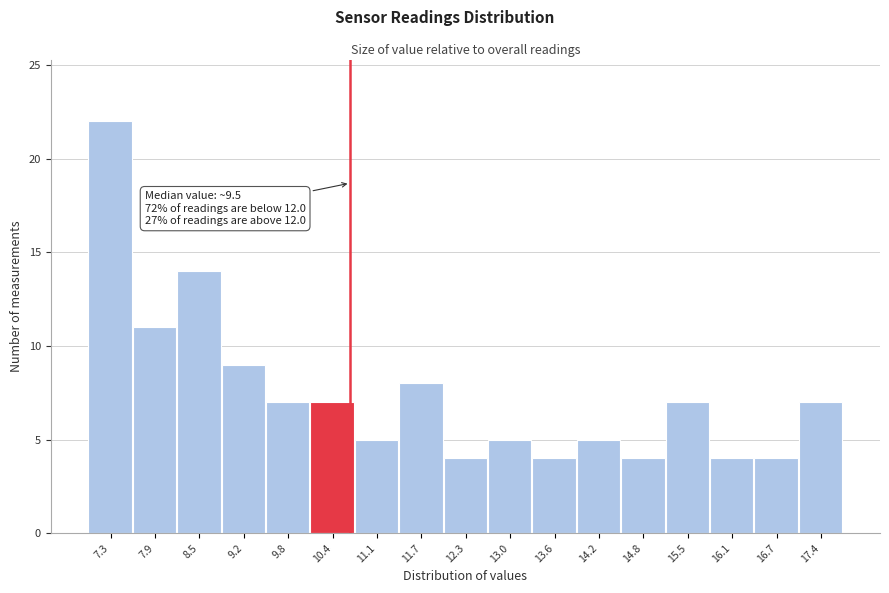

Reading left to right, what are all the values shown in this chart?

22	11	14	9	7	7	5	8	4	5	4	5	4	7	4	4	7